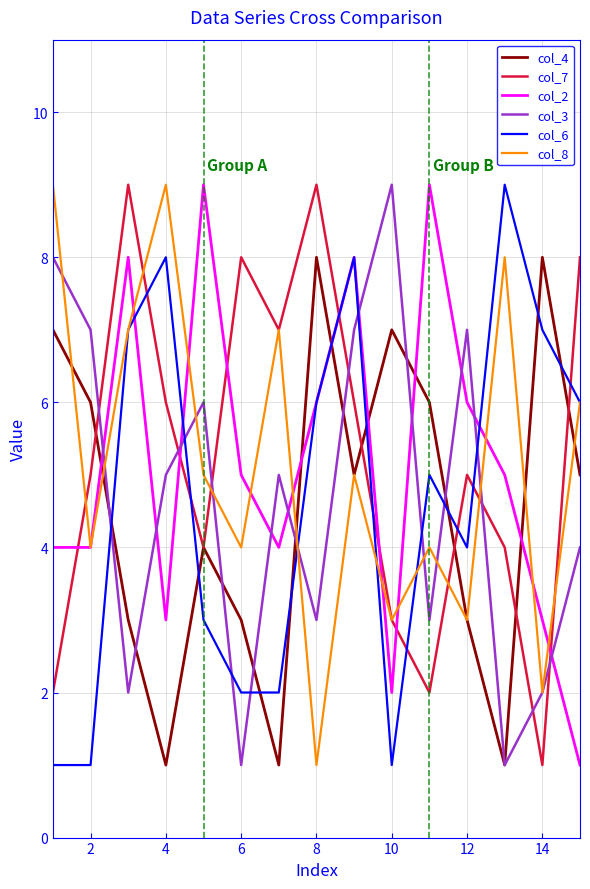

What is the greatest value displayed?

9